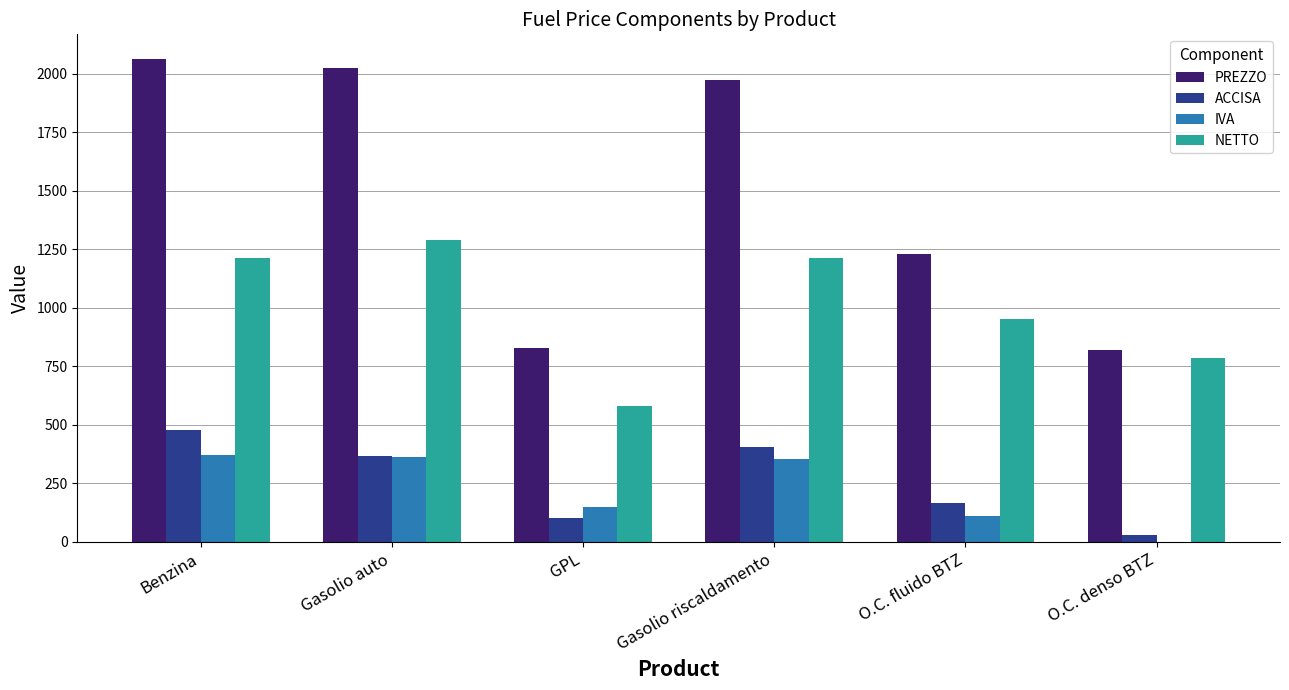

Where does the NETTO series first go above 1213?

Benzina